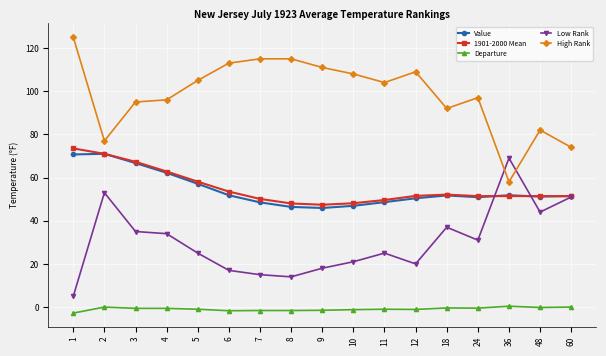

How many series are shown in this chart?

5